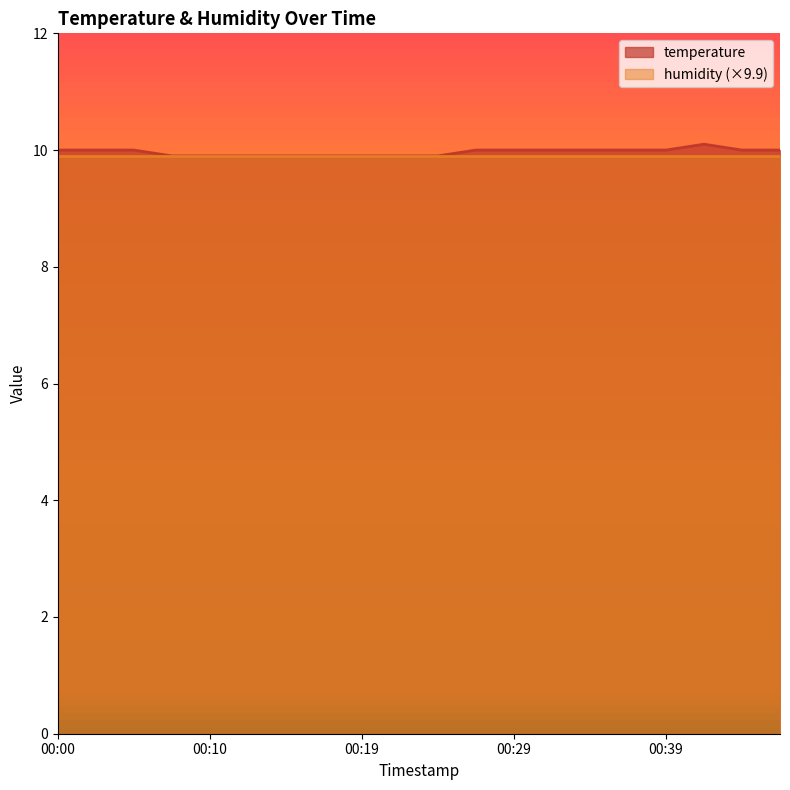

What is the maximum value shown in the chart?

10.1